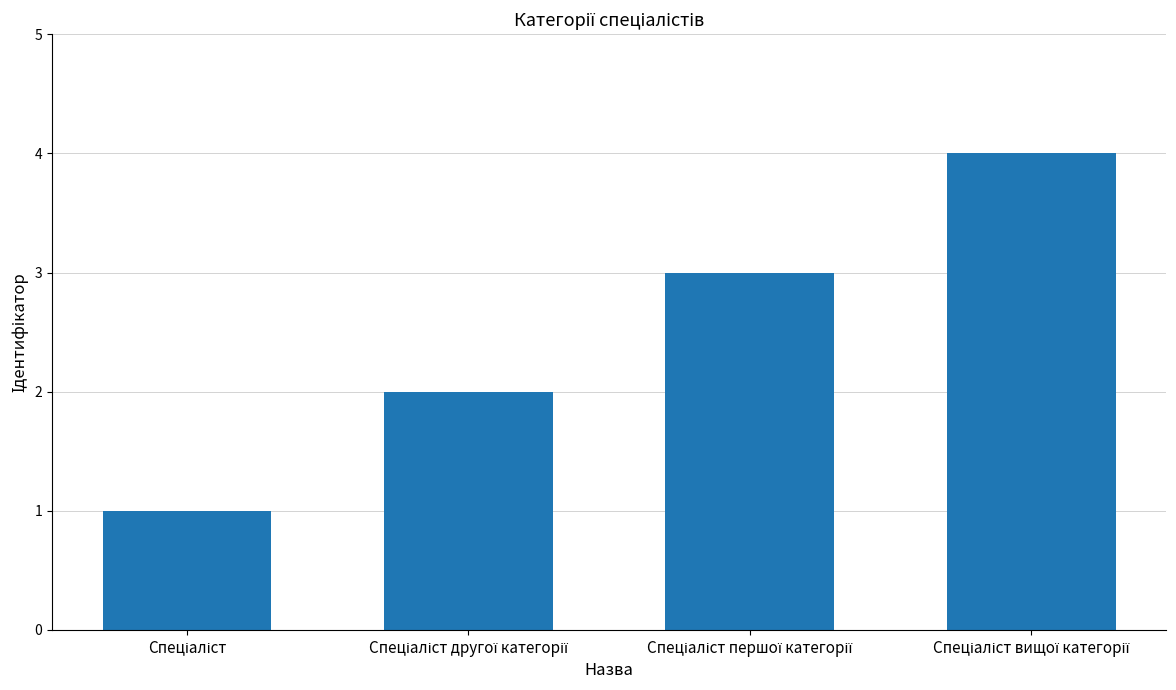

What is the difference between the maximum and minimum values?

3